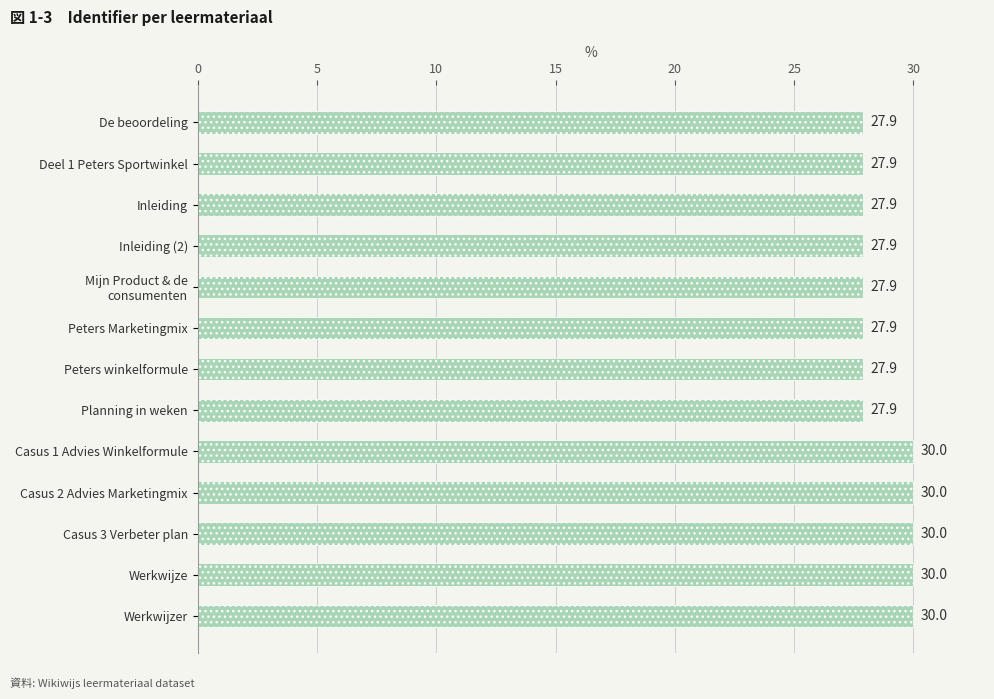

Read the value at Deel 1 Peters Sportwinkel.

27.9